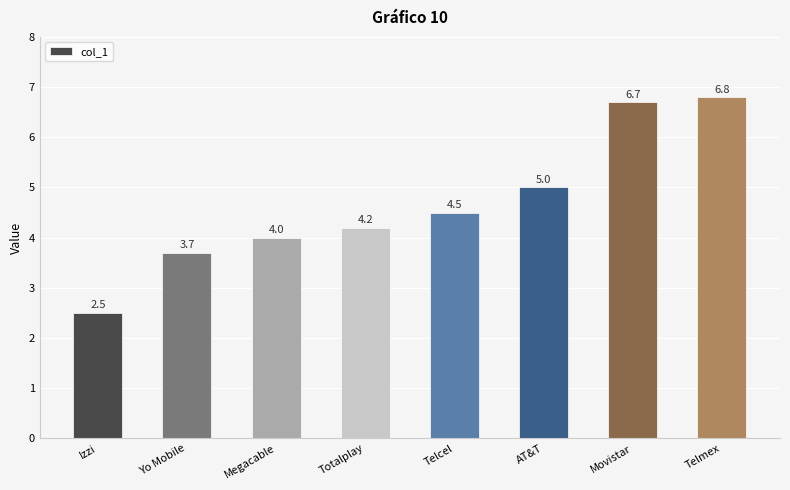

What is the change in value from Megacable to AT&T?

+1.0